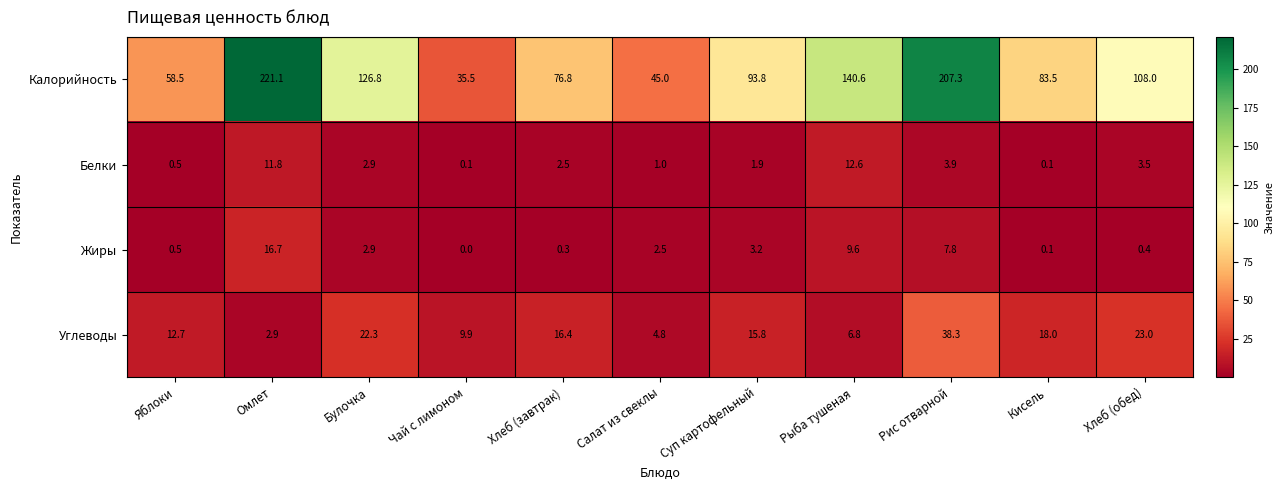

The Углеводы series shows 5.8 at Булочка. True or false?

False